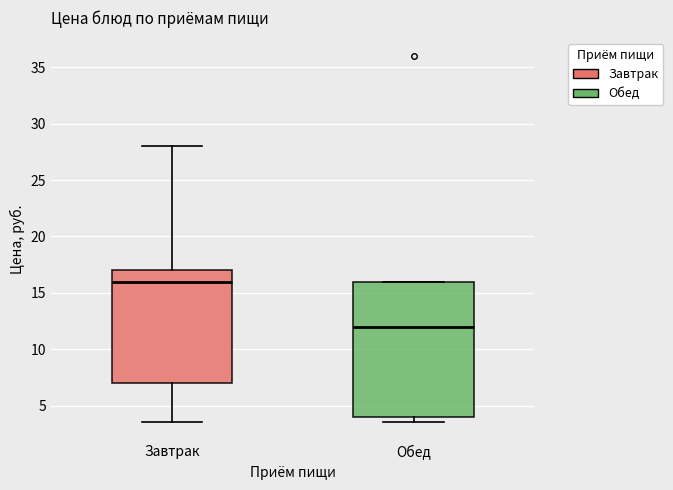

Where does the median line of the box for Завтрак sit on the y-axis? The values are not printed on the chart, so give them approximately, as read against the axis.

16.0